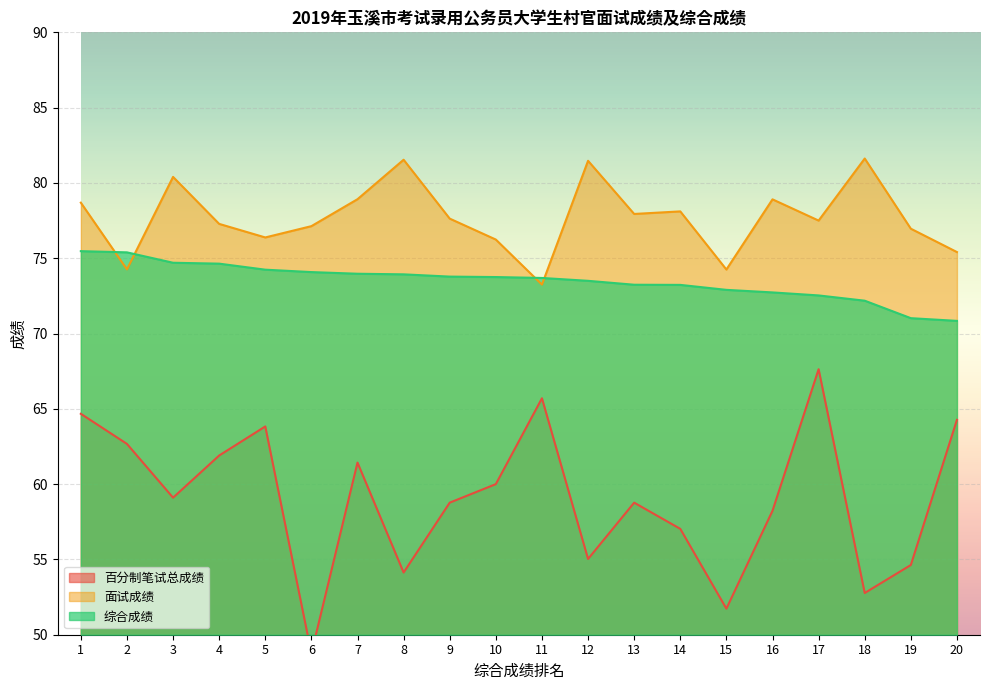

Reading right to left, transcribe all the data shown in this chart.

百分制笔试总成绩: 64.3	54.6	52.8	67.6	58.2	51.7	57.0	58.8	55.0	65.7	60.0	58.8	54.1	61.4	48.8	63.8	61.9	59.1	62.7	64.7
面试成绩: 75.4	77.0	81.6	77.5	78.9	74.2	78.1	77.9	81.5	73.2	76.2	77.6	81.5	78.9	77.1	76.4	77.3	80.4	74.3	78.7
综合成绩: 70.8	71.0	72.2	72.5	72.7	72.9	73.2	73.2	73.5	73.7	73.8	73.8	73.9	74.0	74.1	74.2	74.6	74.7	75.4	75.5